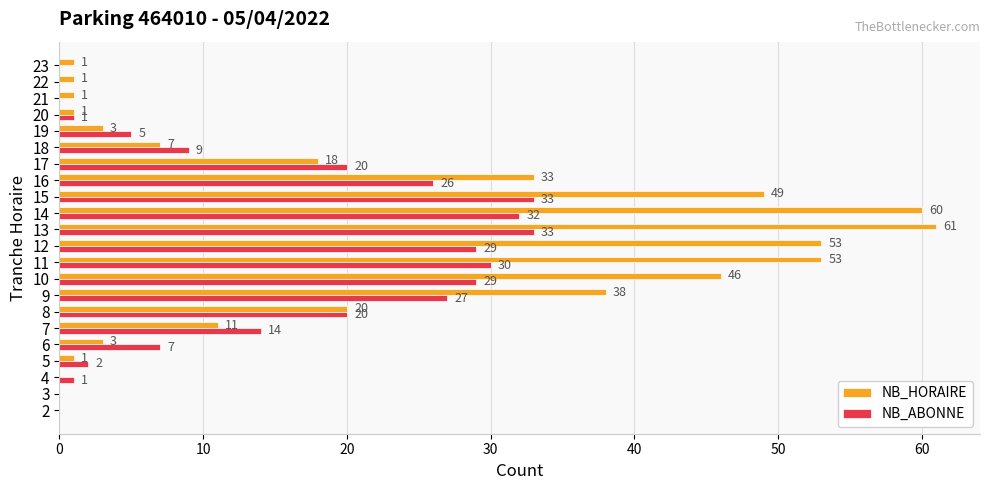

The value of NB_HORAIRE at 4 is 0. True or false?

True